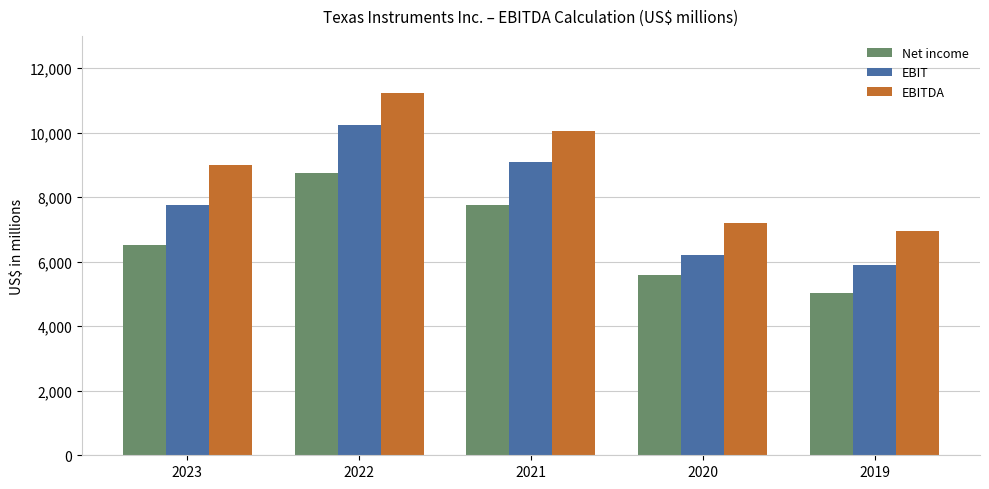

What is the difference between the second highest and second lowest values in the Net income series?

2174